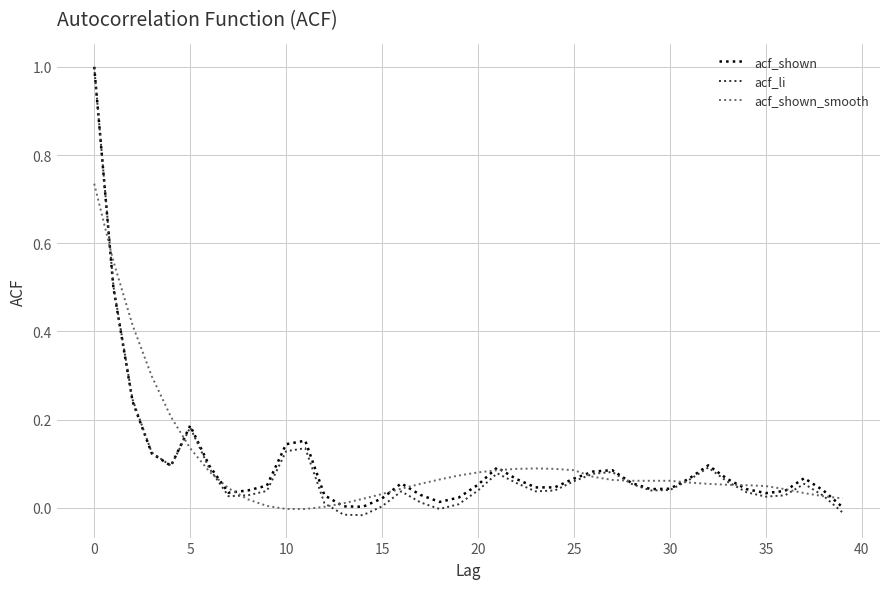

Which series has the widest spread of values?

acf_li